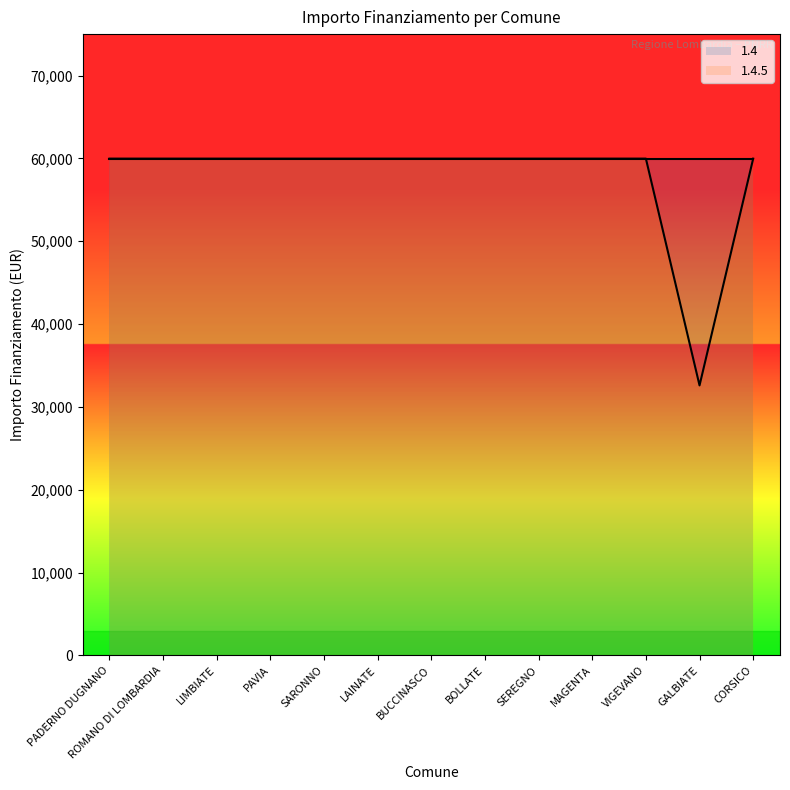

How many categories are shown in the chart?

13